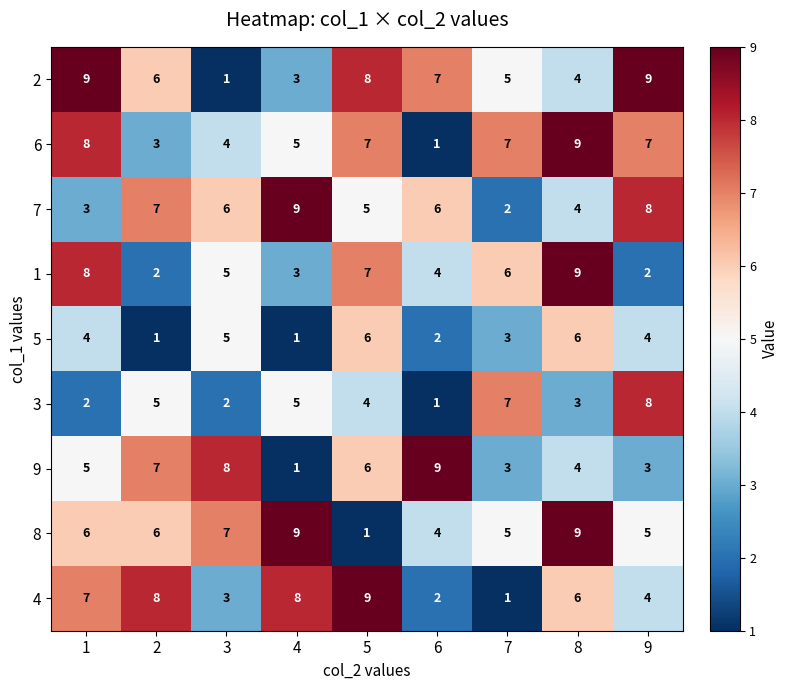

At which category is the sum across all series the highest?

8